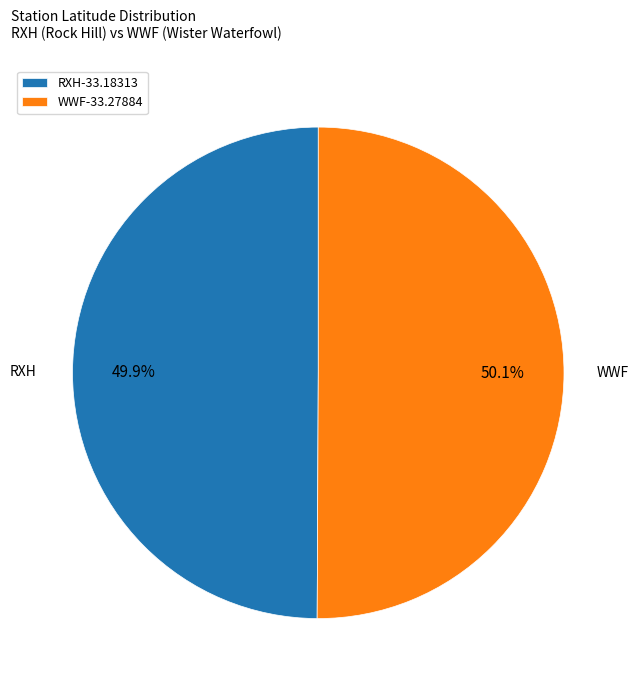

What percentage is the RXH slice, to the nearest percent?

50%